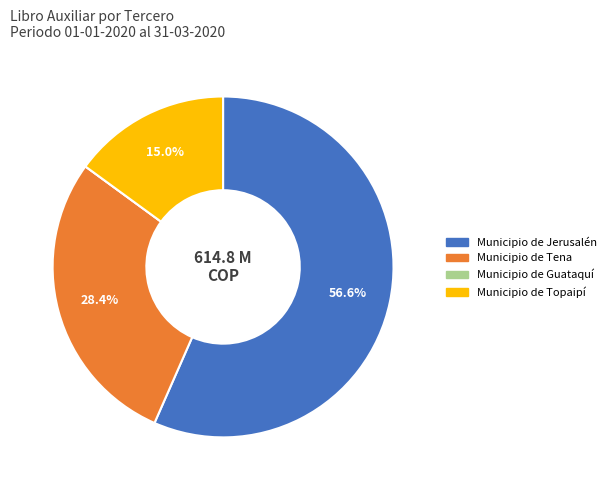

What percentage is NOT represented by Municipio de Jerusalén?

43.4%